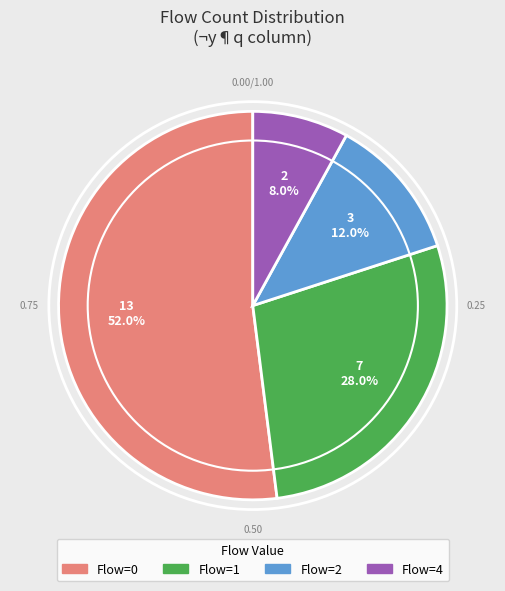

Does any single category account for the majority?

Yes